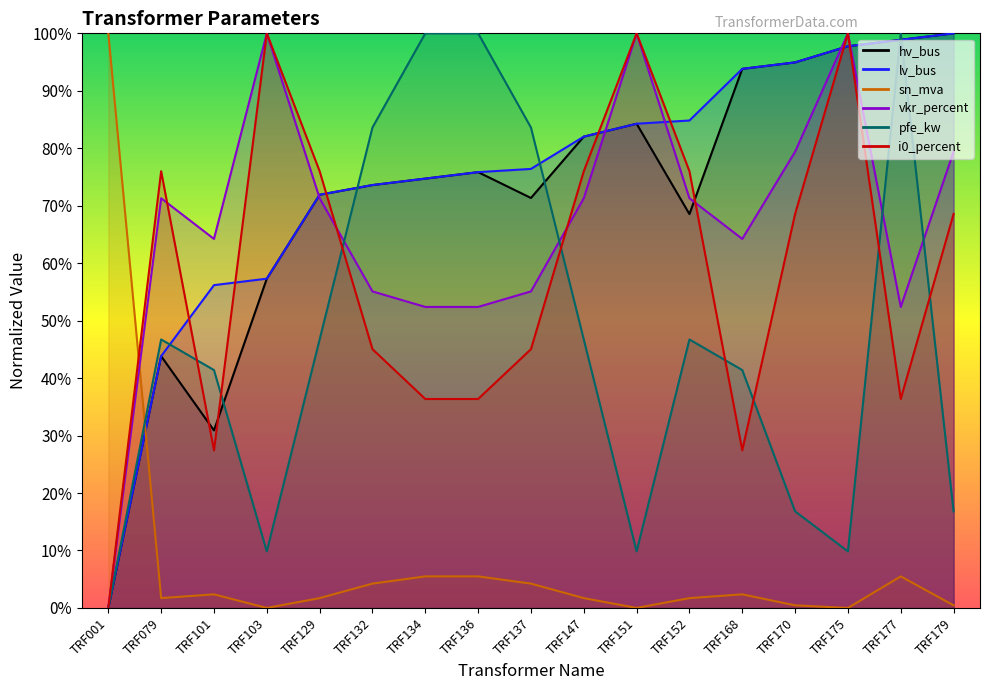

What are all the series names shown in the legend?

hv_bus, lv_bus, sn_mva, vkr_percent, pfe_kw, i0_percent